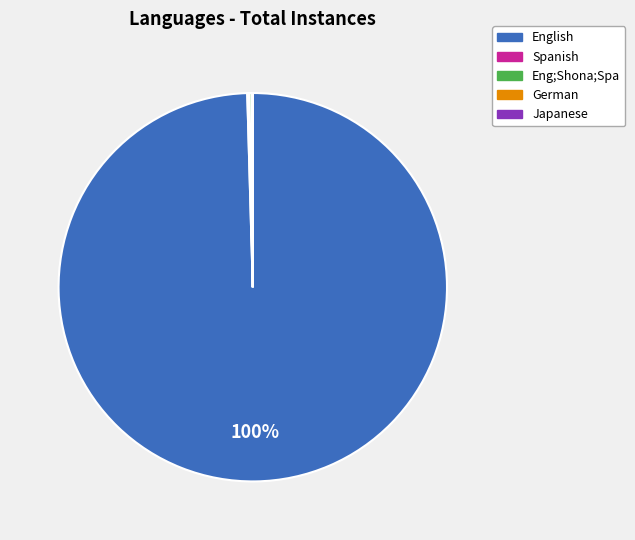

To the nearest percent, what is the difference between the largest and smallest slice percentages?

100%